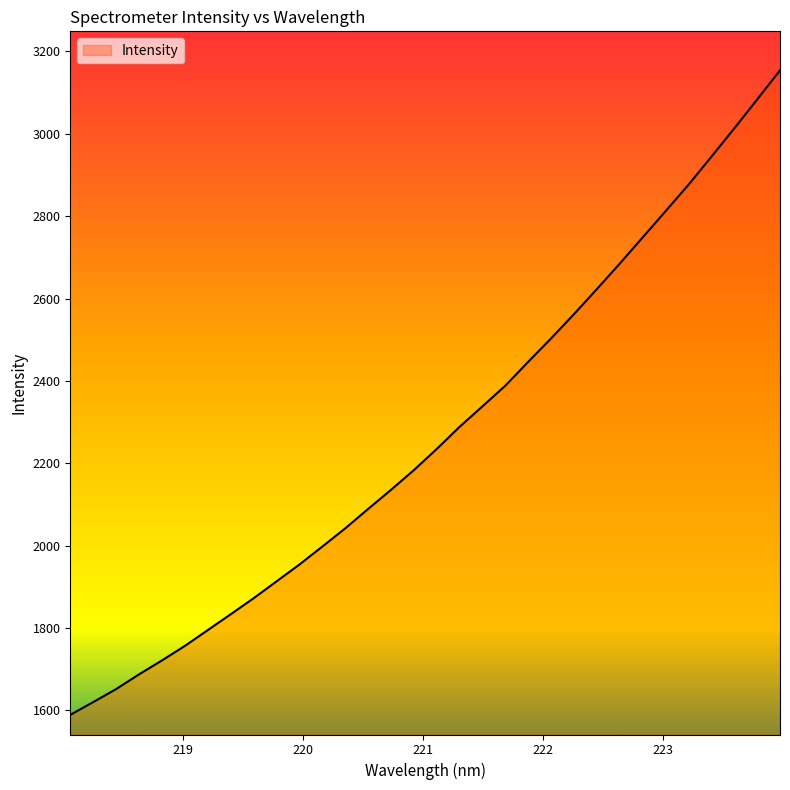

What is the difference between the maximum and minimum values?

1564.9